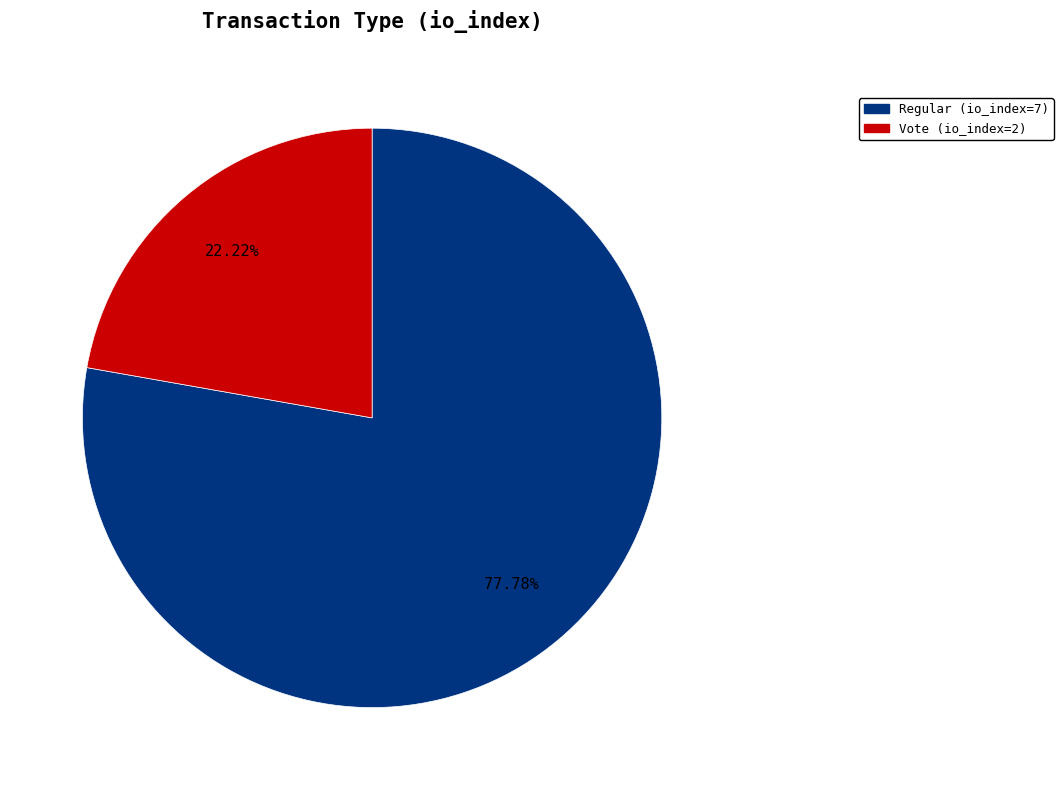

True or false: Vote accounts for 12% of the total.

False